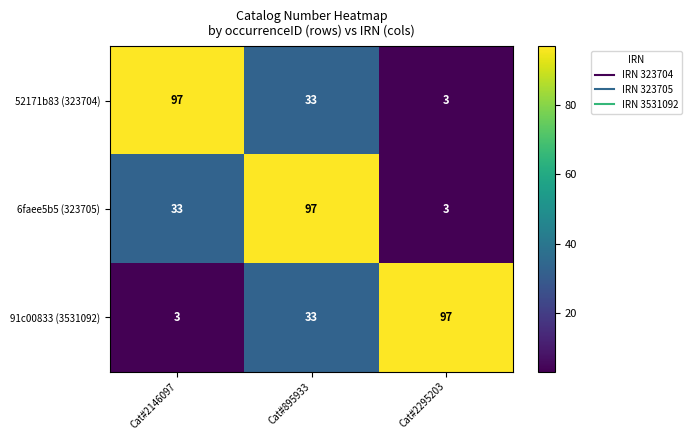

At Cat#2146097, list the series in order from smallest to largest.

91c00833 (3531092), 6faee5b5 (323705), 52171b83 (323704)